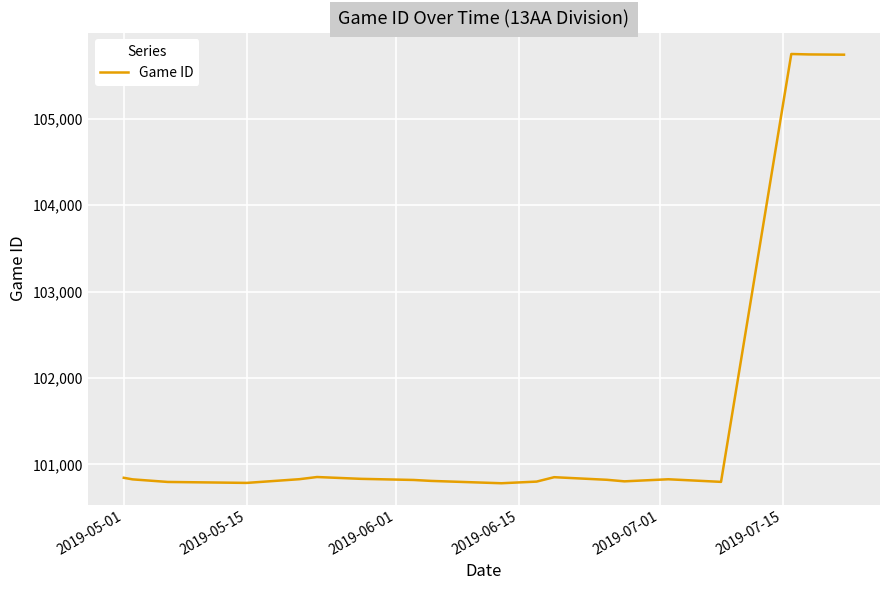

What is the maximum value shown in the chart?

105749